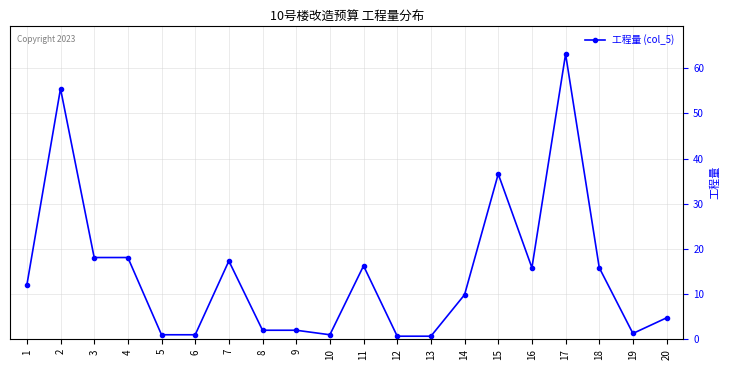

What is the difference between the values at 20 and 15?

31.8